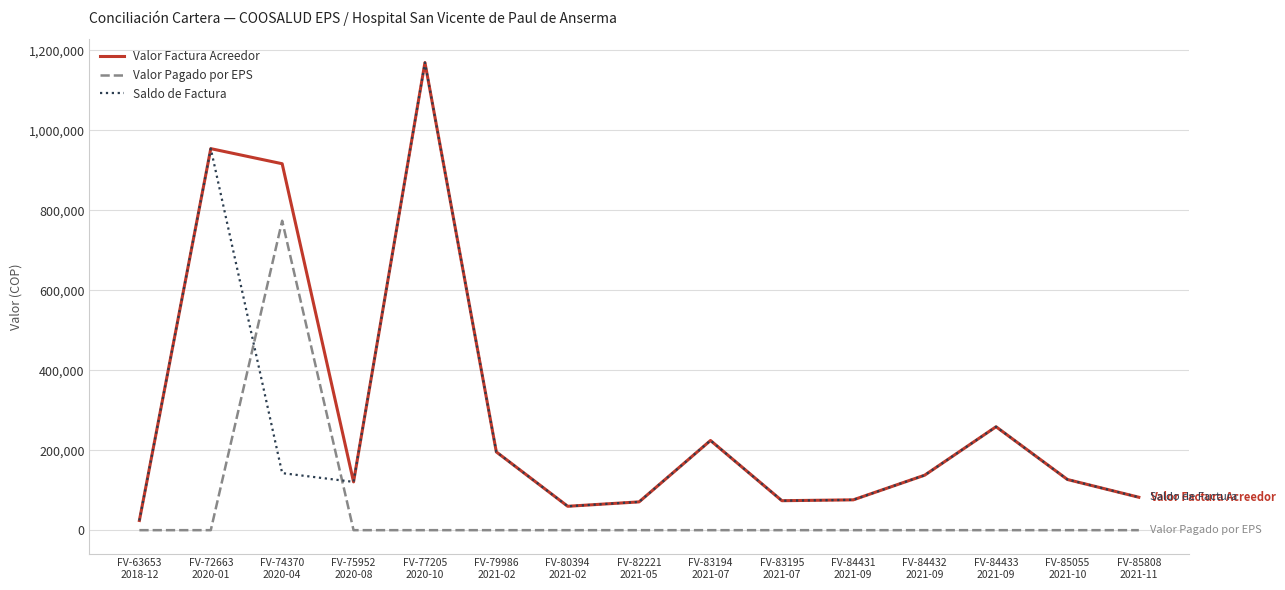

Where is the first local maximum for Saldo de Factura?

FV-72663
2020-01